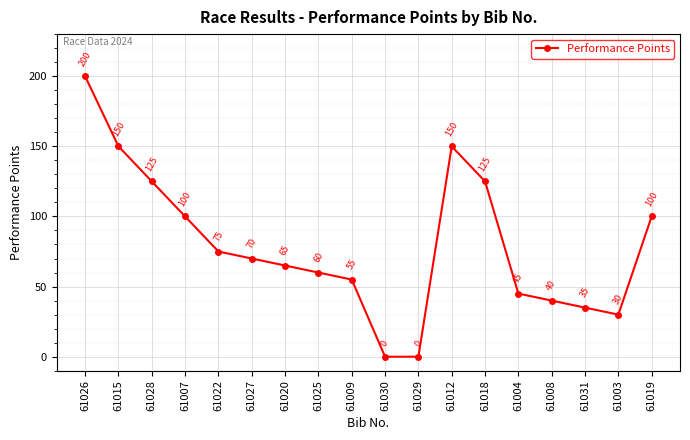

What is the value of the 18th point from the left?

100